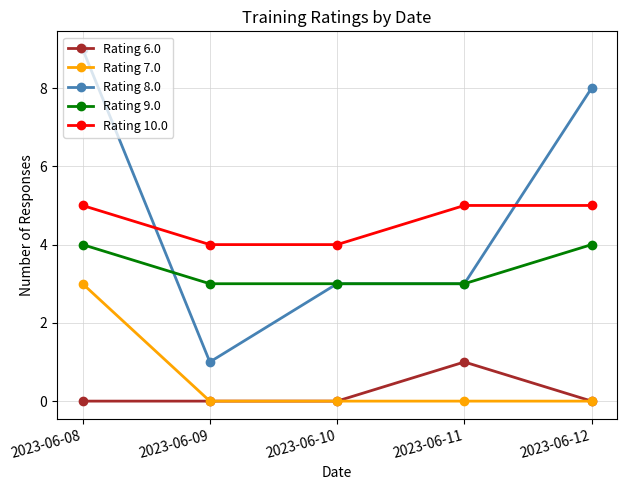

Rank the series by their maximum value, from lowest to highest.

Rating 6.0, Rating 7.0, Rating 9.0, Rating 10.0, Rating 8.0